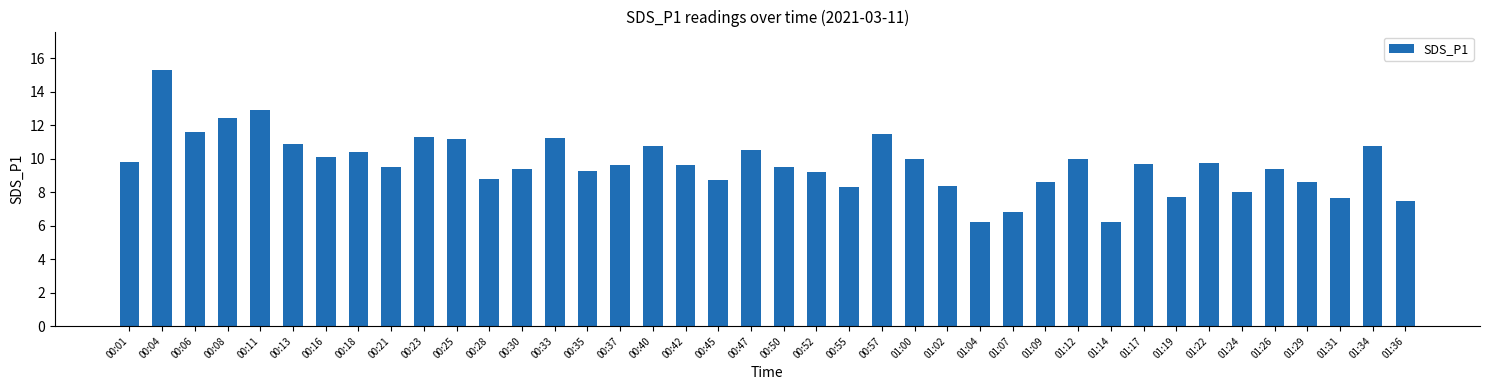

How many bars are there in total?

40